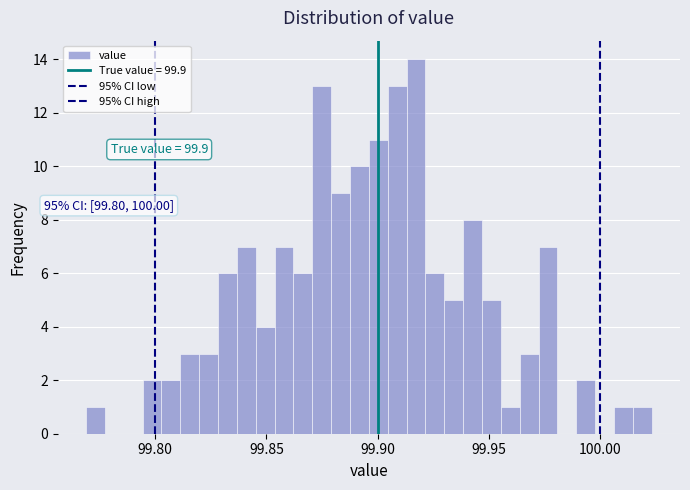

Around what value on the x-axis is the tallest bar? Give the approximate position of its centre, as read against the axis.

99.915